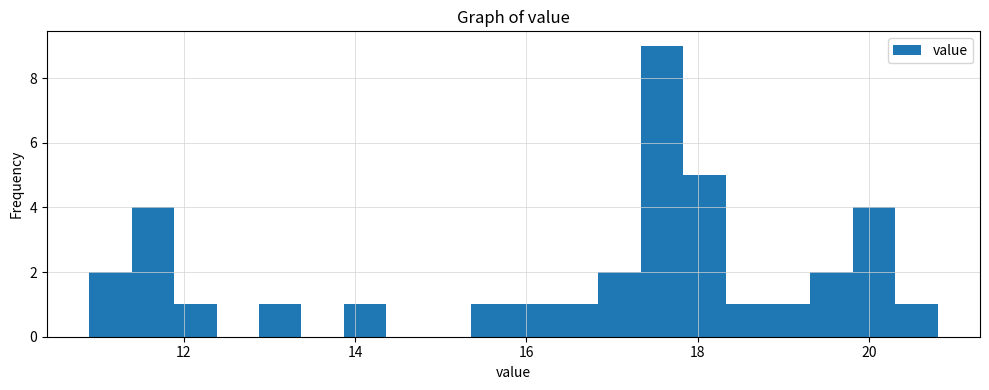

Around what value on the x-axis is the tallest bar? Give the approximate position of its centre, as read against the axis.

17.6